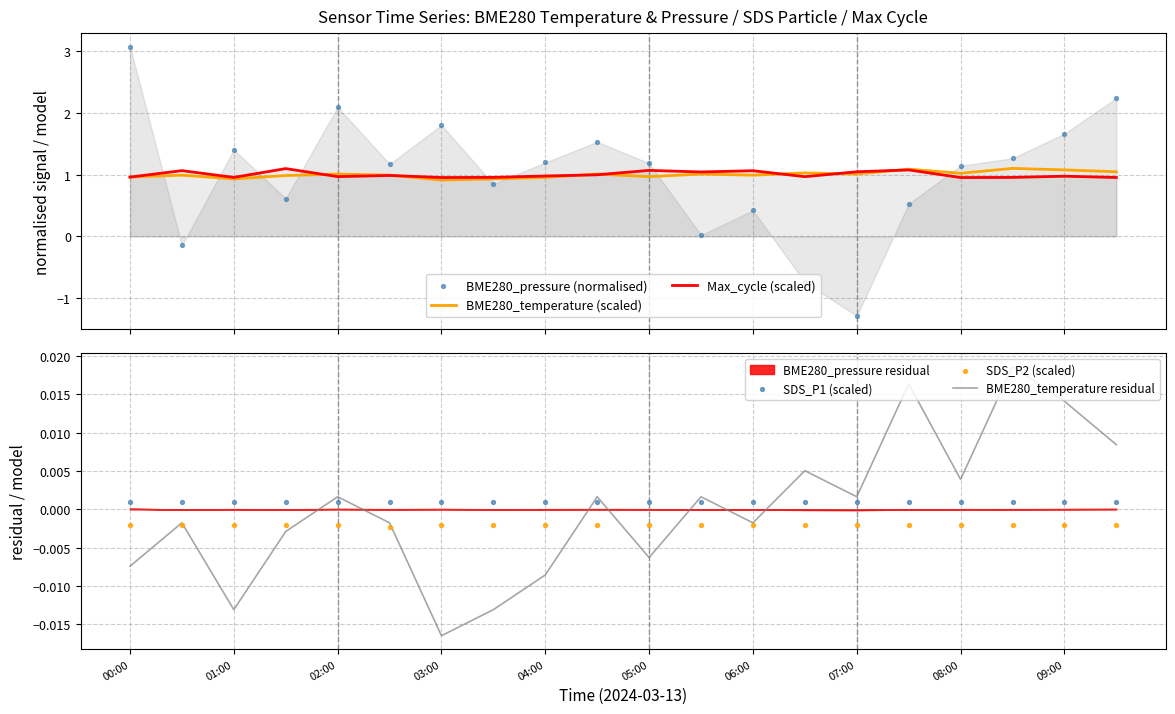

At how many categories does at least one series exceed 1?

19